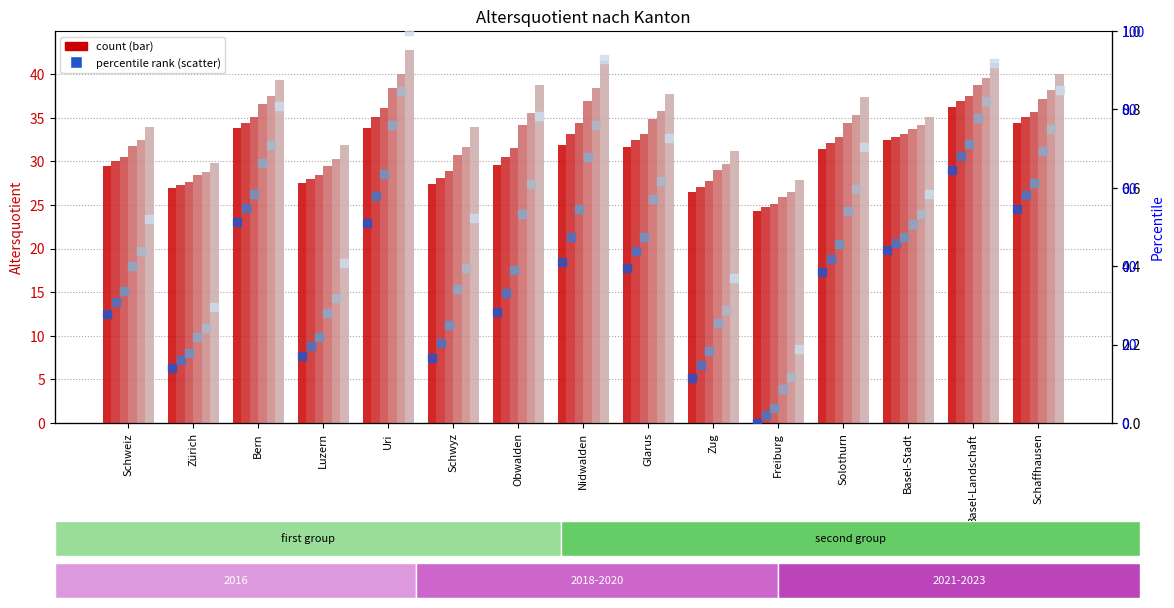

Which series reaches the minimum Y coordinate?

2016 pct